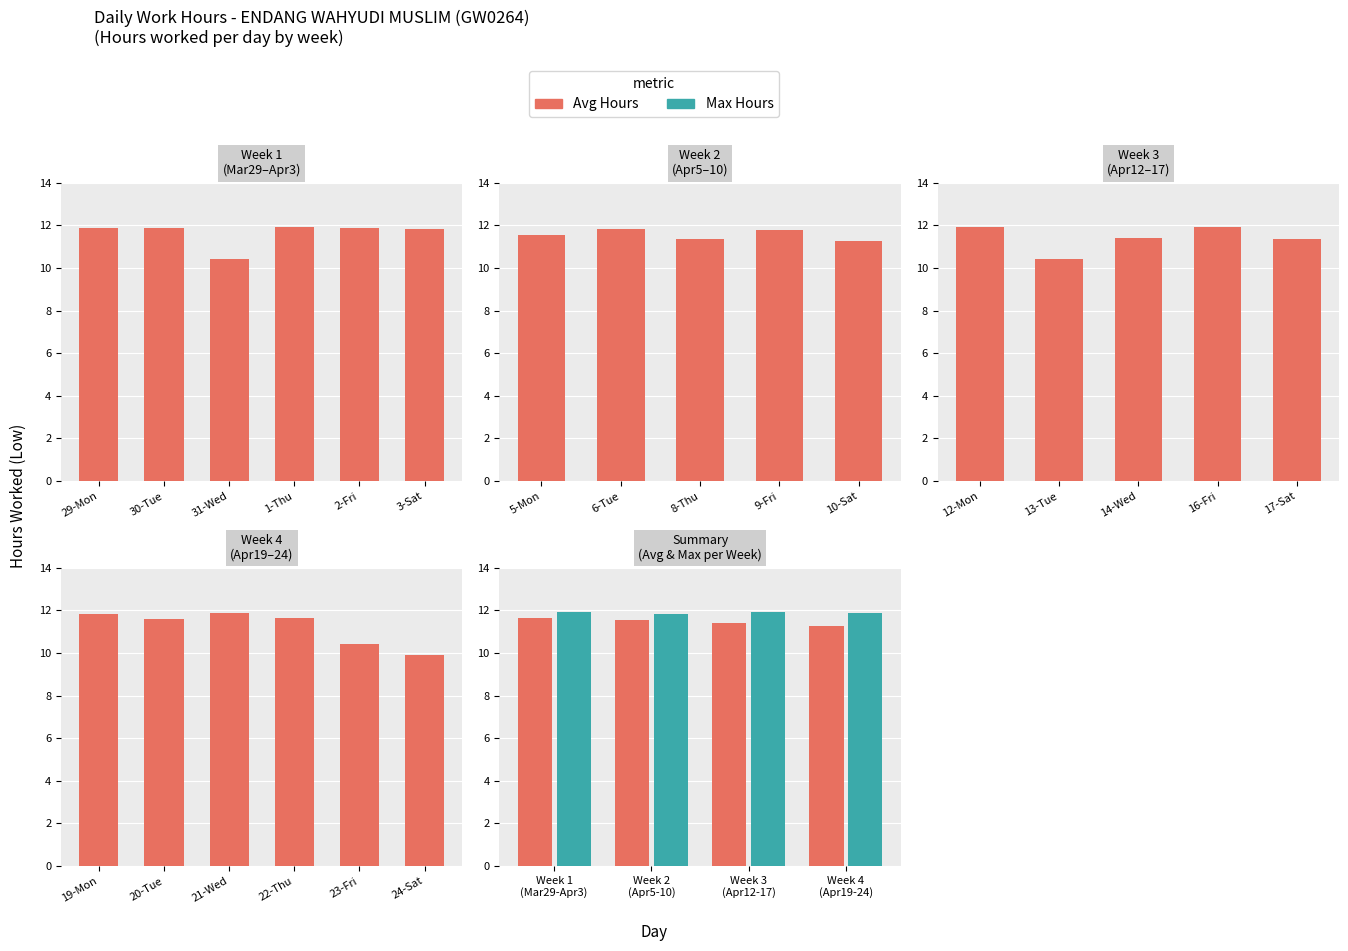

How many values are below 11?

4